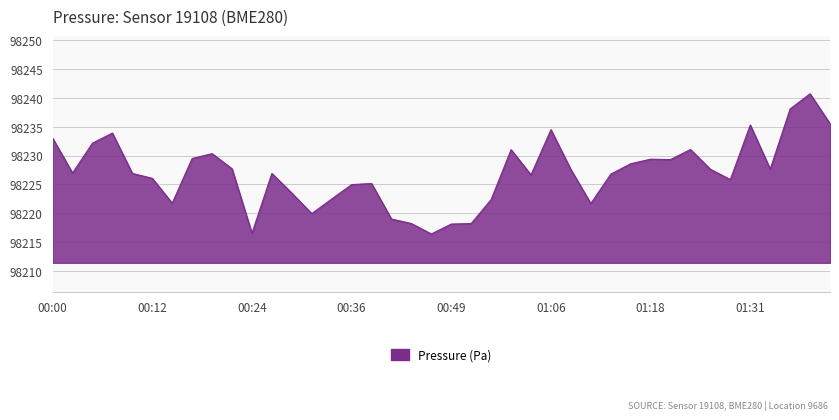

What is the maximum value shown in the chart?

98240.7